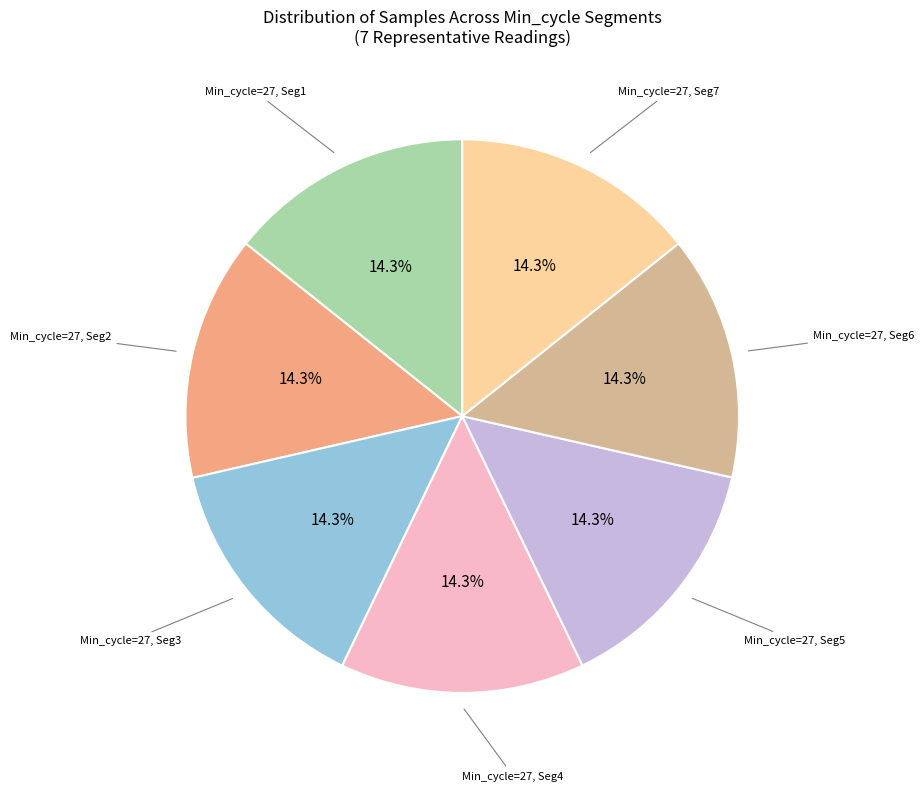

How many segments does this pie chart have?

7